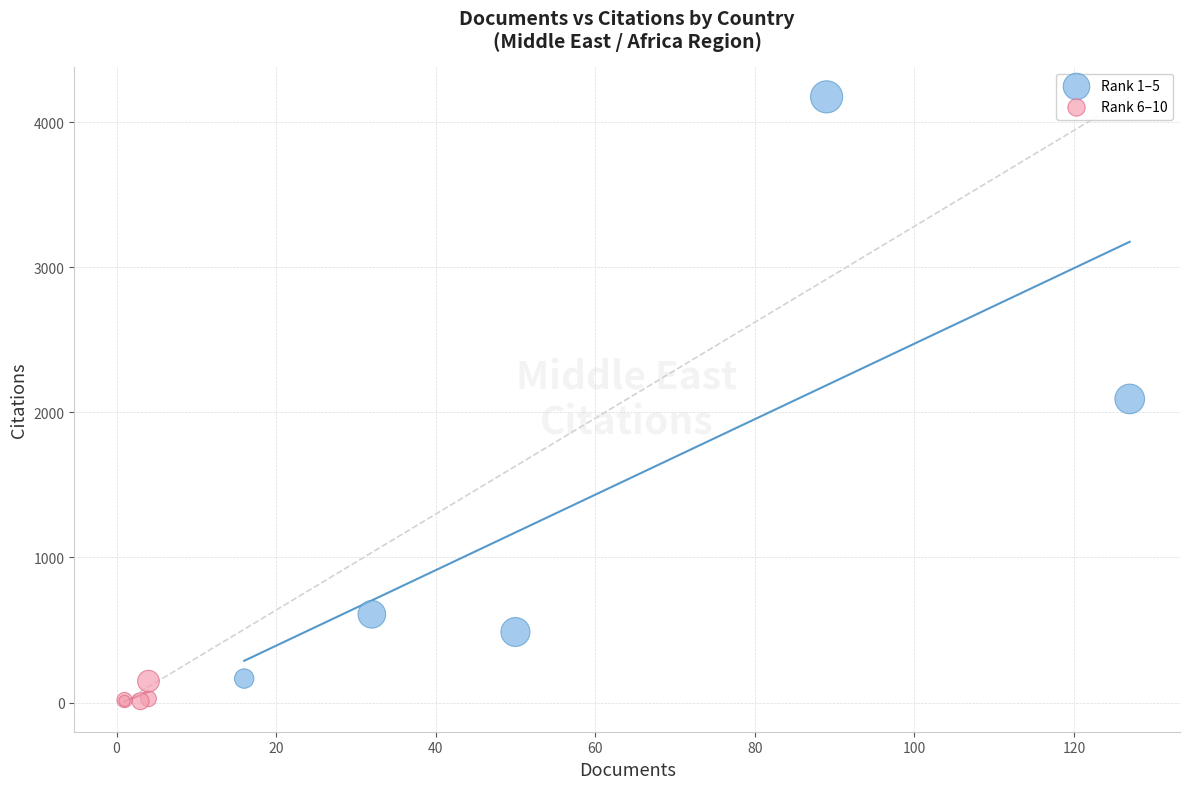

Which series has the widest spread of Y values?

Rank 1–5